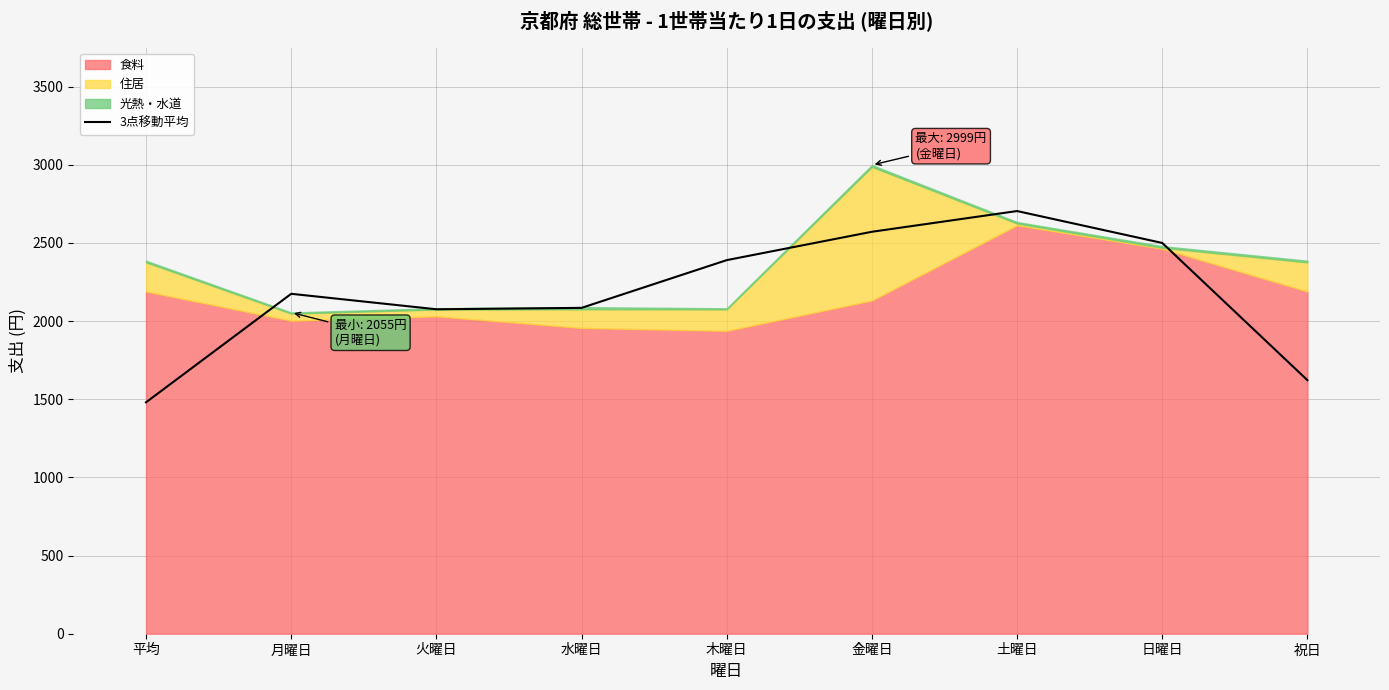

Where does the data first go above 2174?

月曜日